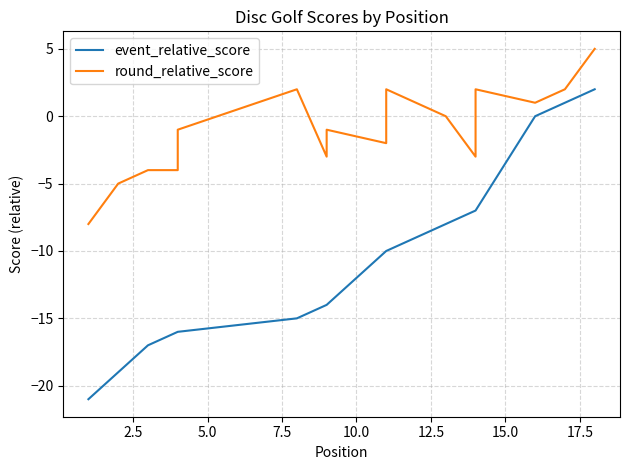

What is the average value of the round_relative_score series?

-1